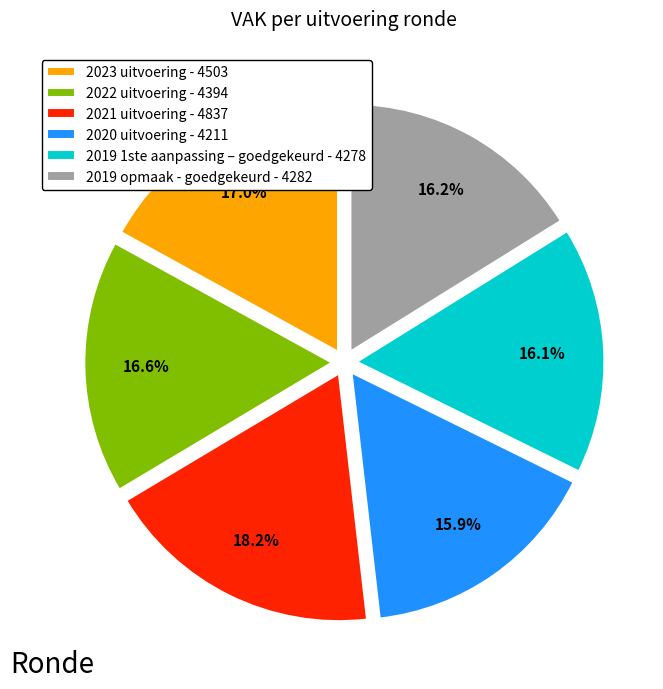

Is 2020 uitvoering the majority of the pie?

No